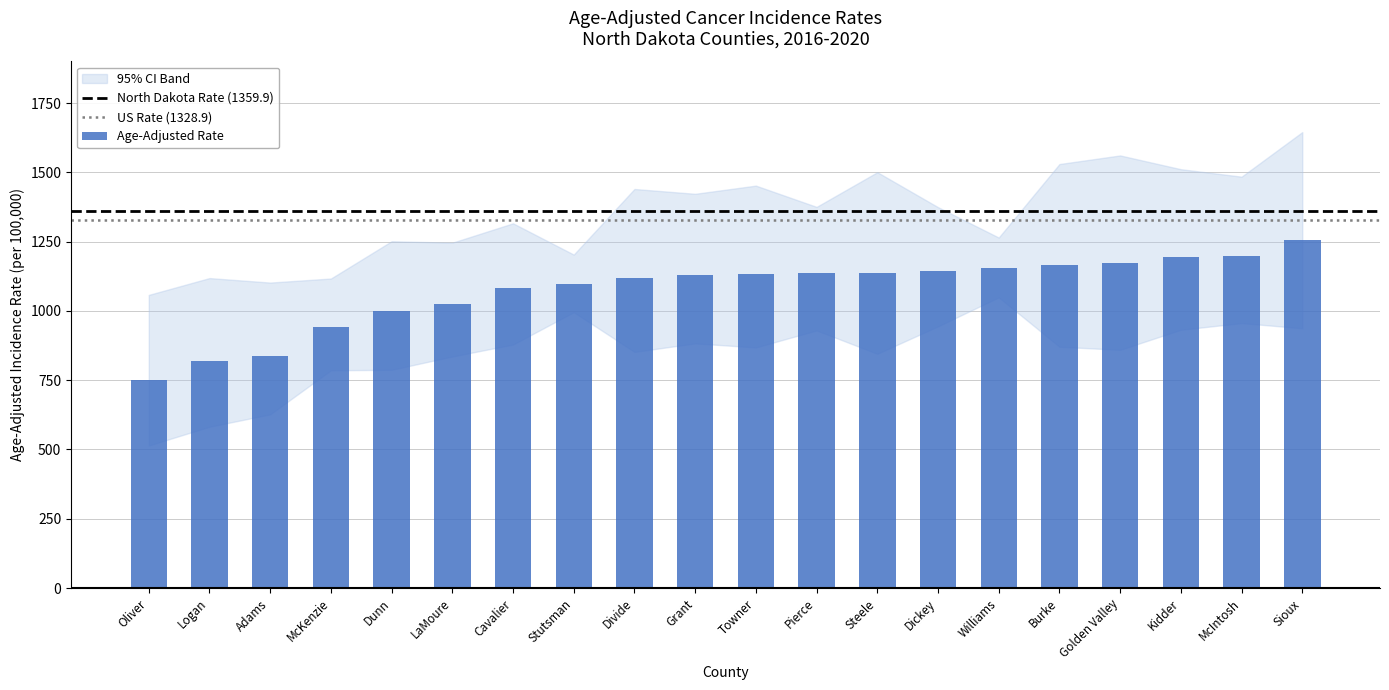

Which category has the lowest value in the US Rate (1328.9) series?

Oliver